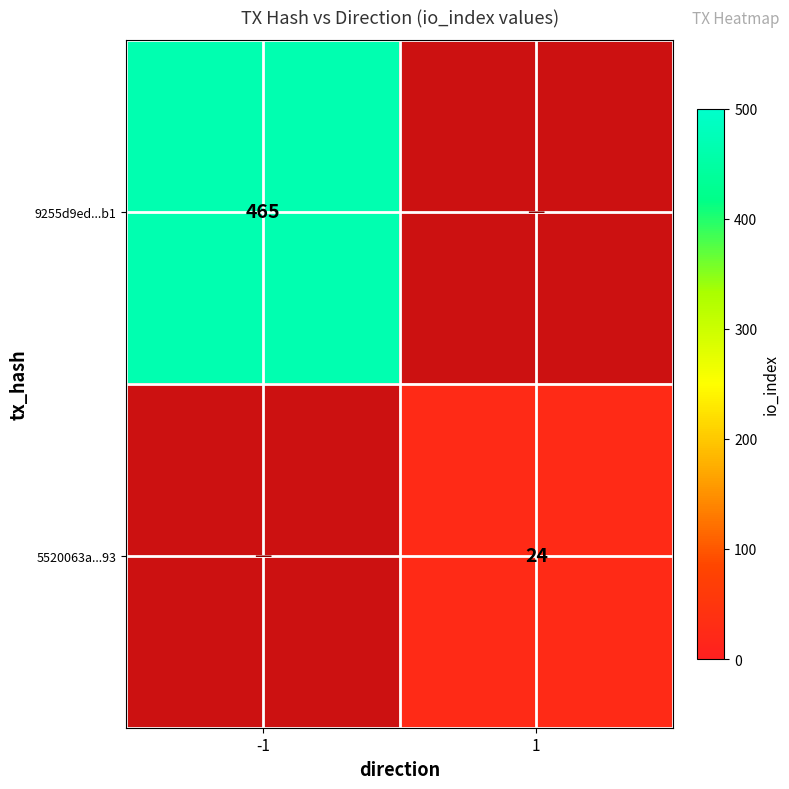

The value of 5520063a...93 at 1 is 24. True or false?

True